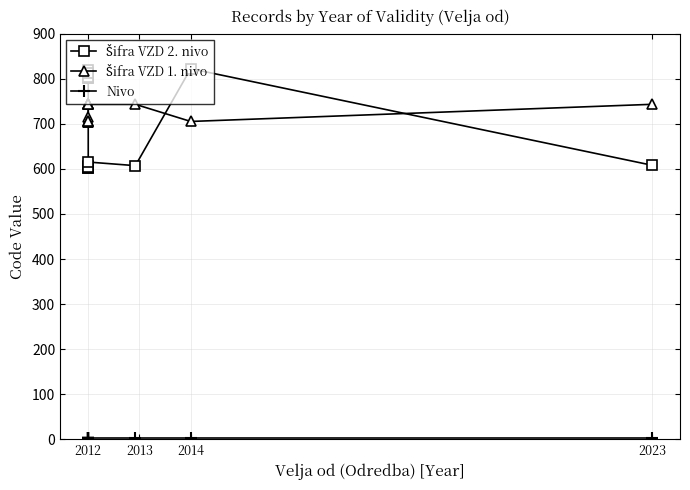

What are all the series names shown in the legend?

Šifra VZD 2. nivo, Šifra VZD 1. nivo, Nivo